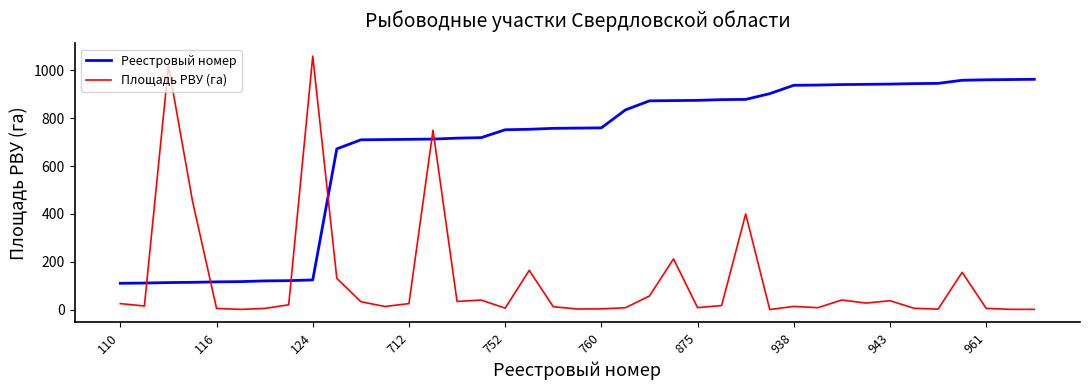

How many lines are shown in the chart?

2